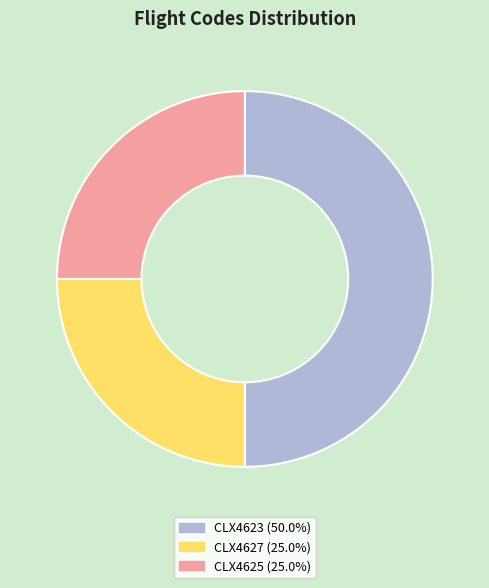

Do CLX4623 (50.0%) and CLX4627 (25.0%) together represent more than half of the pie?

Yes